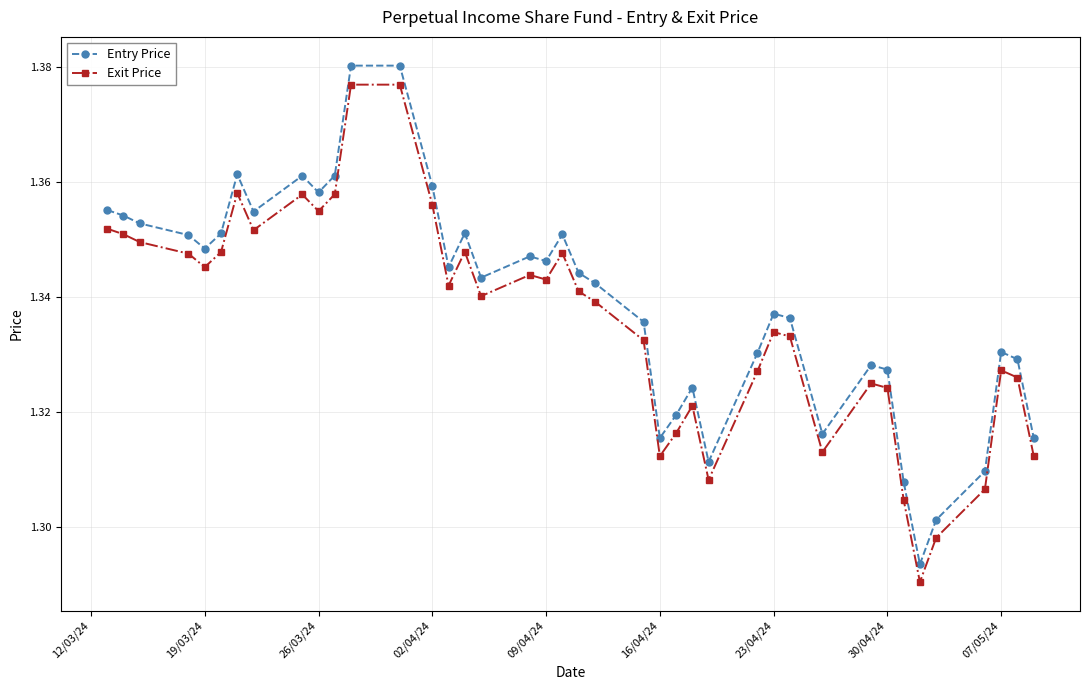

True or false: Entry Price has more than 1 interior local peaks.

True